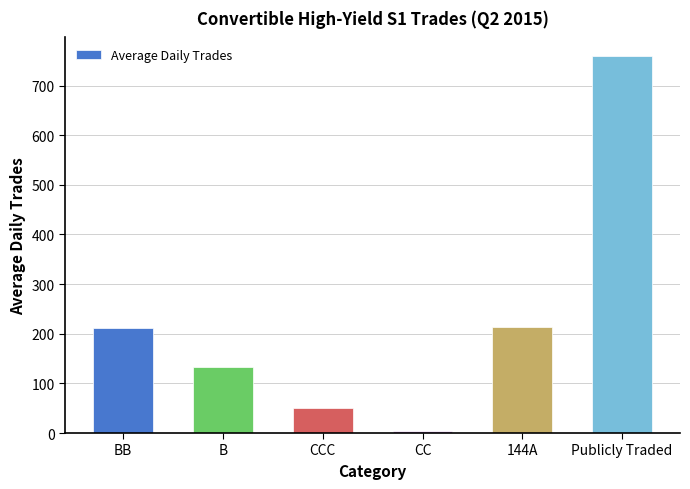

Which label corresponds to the smallest value in the chart?

CC